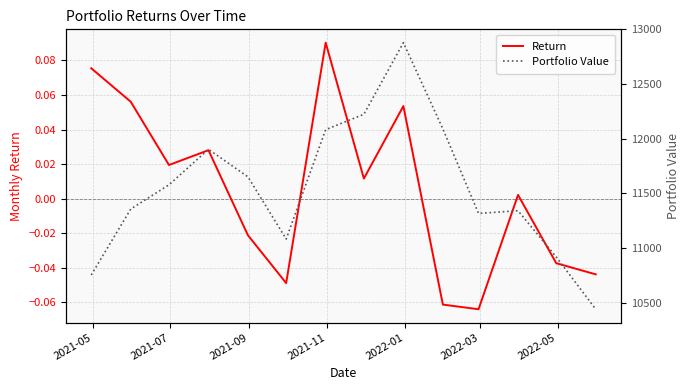

What is the difference between the maximum and second lowest values in the Portfolio Value series?

2124.1